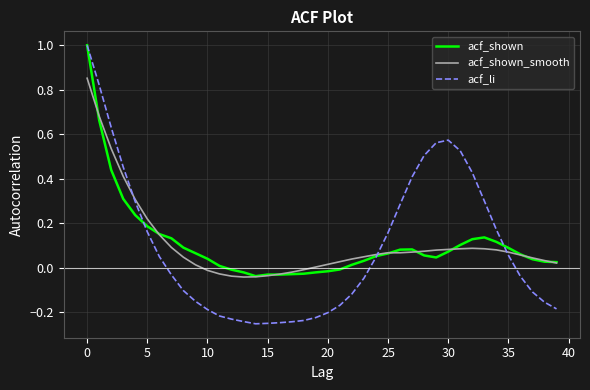

What is the highest value of the acf_li series?

1.0